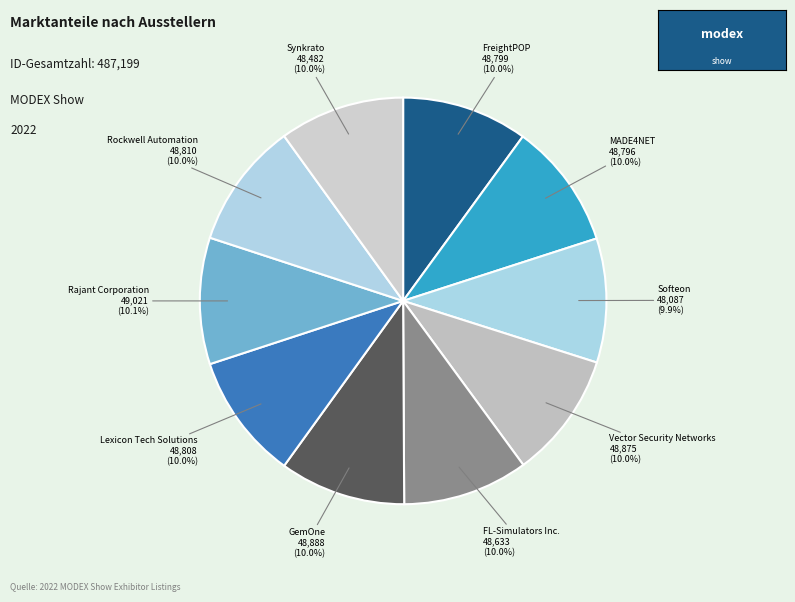

How many slices are in this pie chart?

10